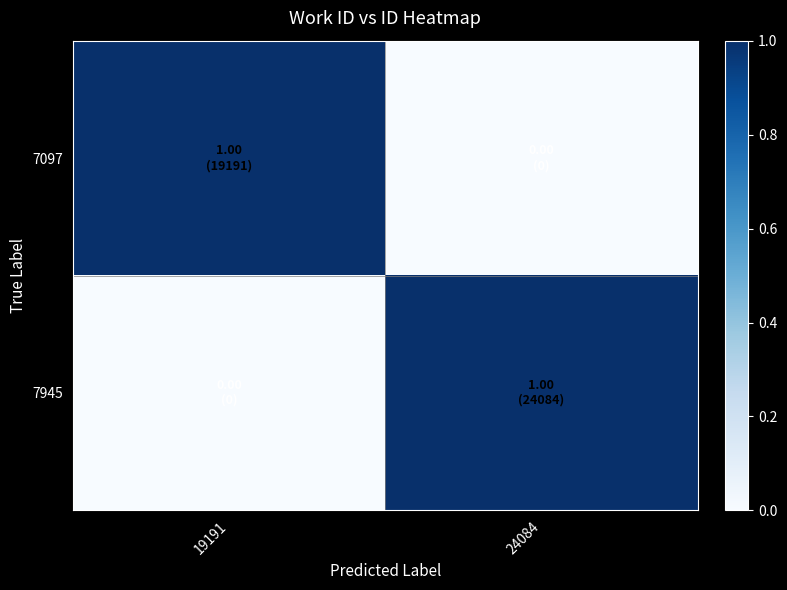

Reading right to left, transcribe all the data shown in this chart.

7097: 24084=0	19191=1
7945: 24084=1	19191=0